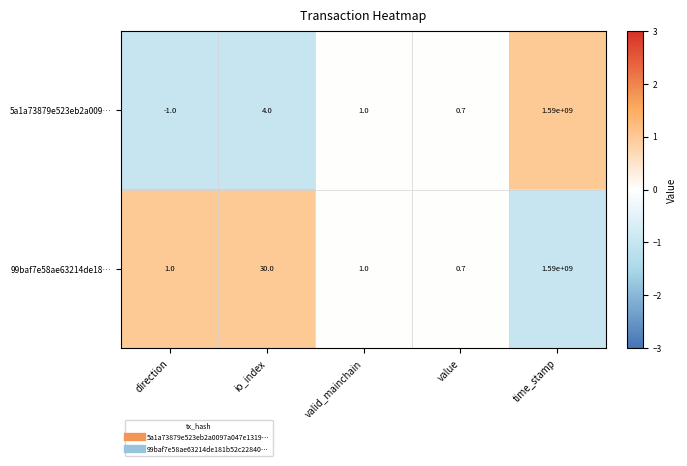

At which category does the chart reach its peak across all series?

time_stamp